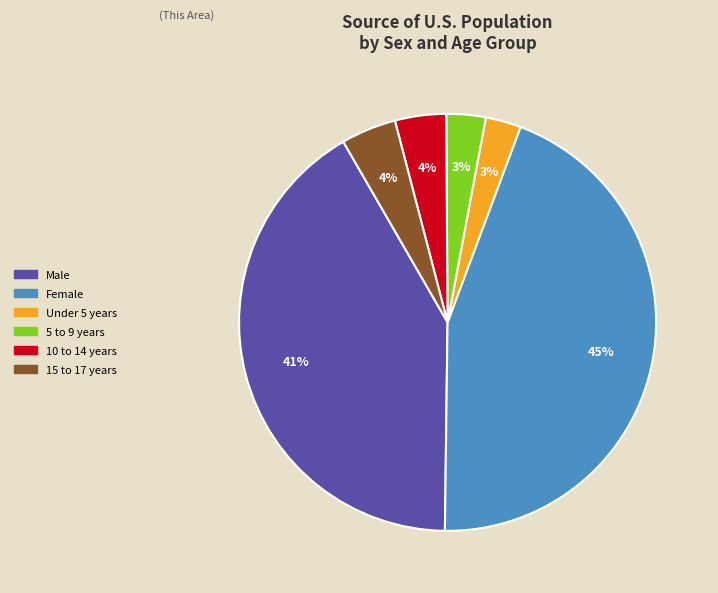

To the nearest percent, what is the combined percentage of 5 to 9 years and Female?

48%